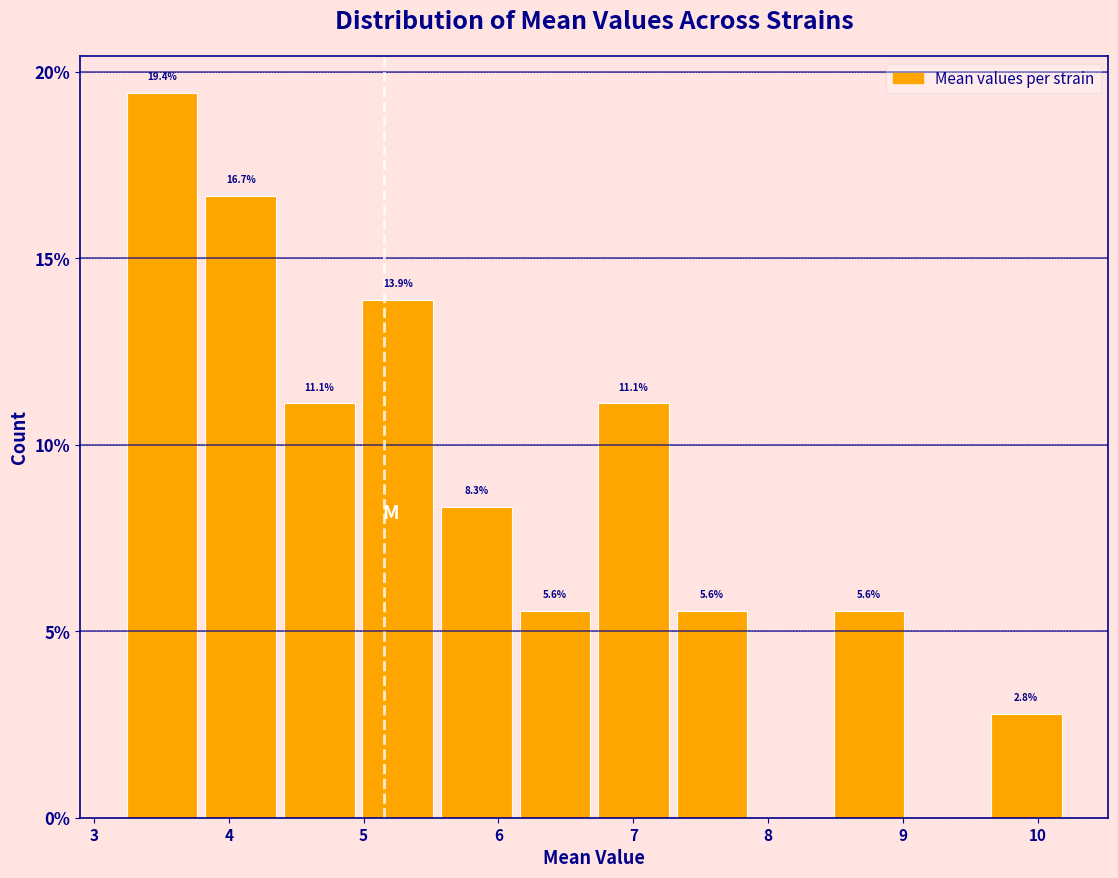

Over which range of the x-axis is the bar tallest?

3.2 to 3.8